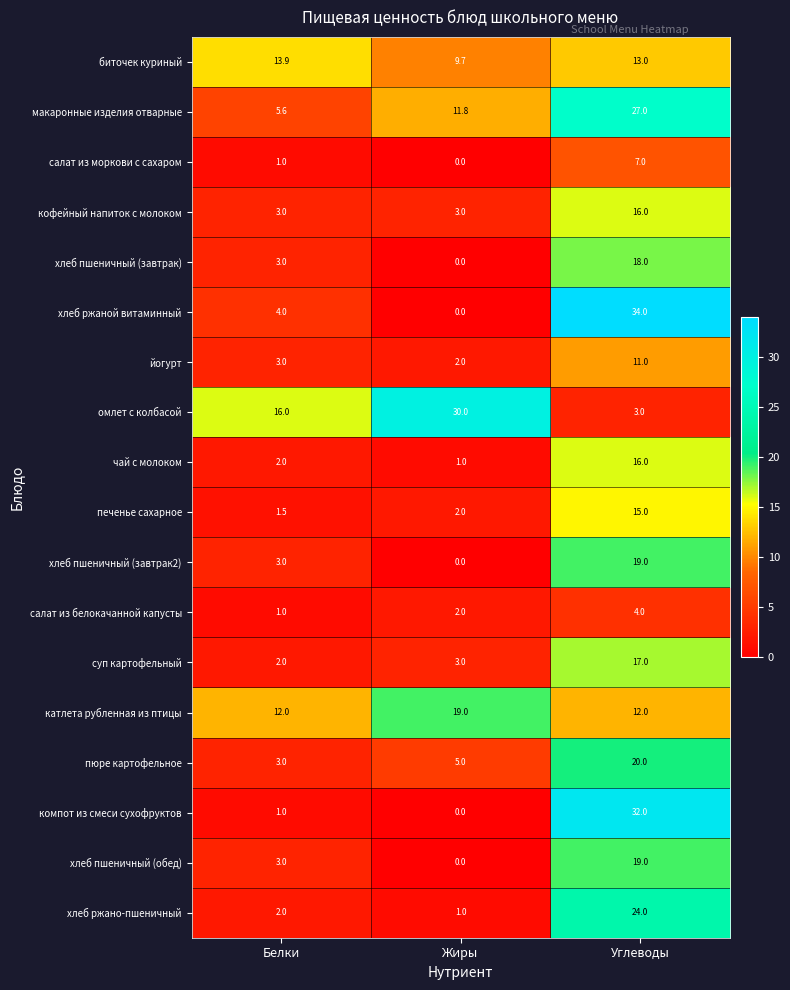

How many series are shown in this chart?

18